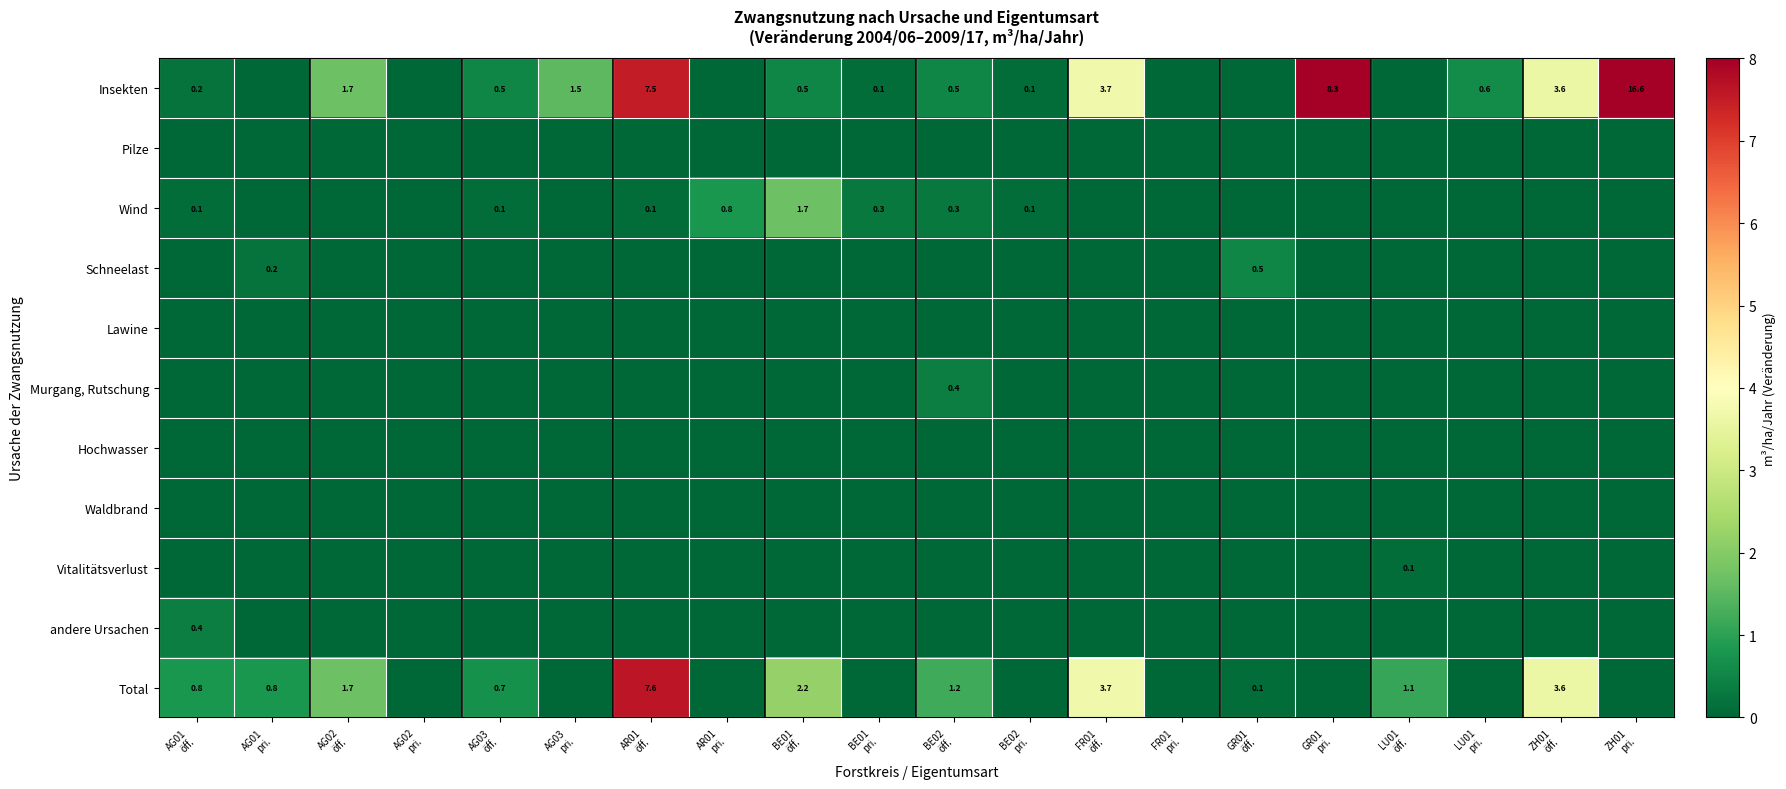

Is it true that Pilze equals 0.0 at BE01 öff.?

True